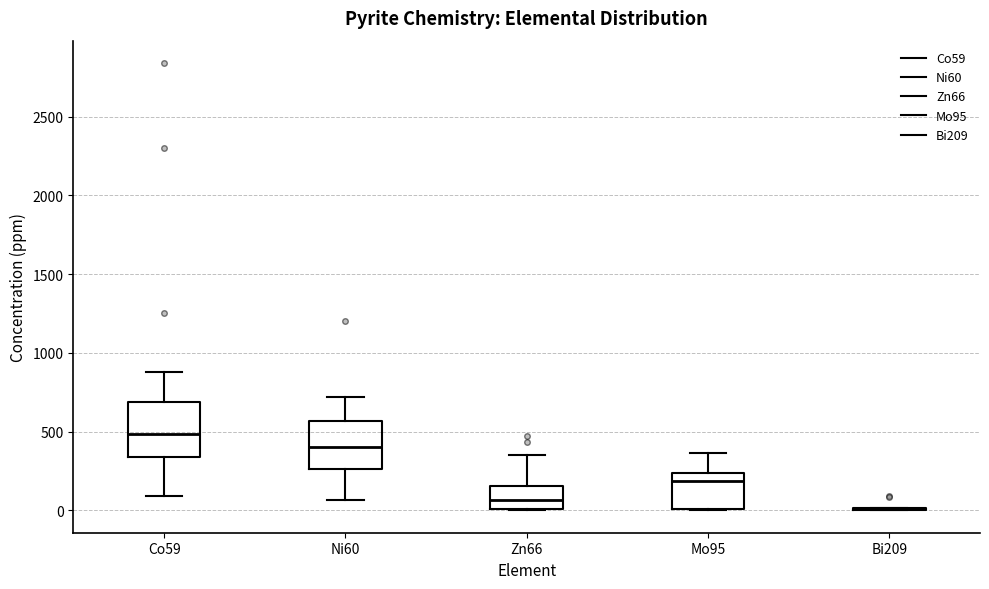

Reading left to right, transcribe this box plot: for each box, give where its median line is, the range the box spans, and where its two whiskers end, as read against the y-axis. The values are not printed on the chart, so give them approximately, as read against the axis.

Co59: median 500, box 350 to 700, whiskers 100 to 900
Ni60: median 400, box 250 to 550, whiskers 50 to 700
Zn66: median 50, box 0 to 150, whiskers 0 to 350
Mo95: median 200, box 0 to 250, whiskers 0 to 350
Bi209: box collapsed to a line at 0, whiskers 0 to 0